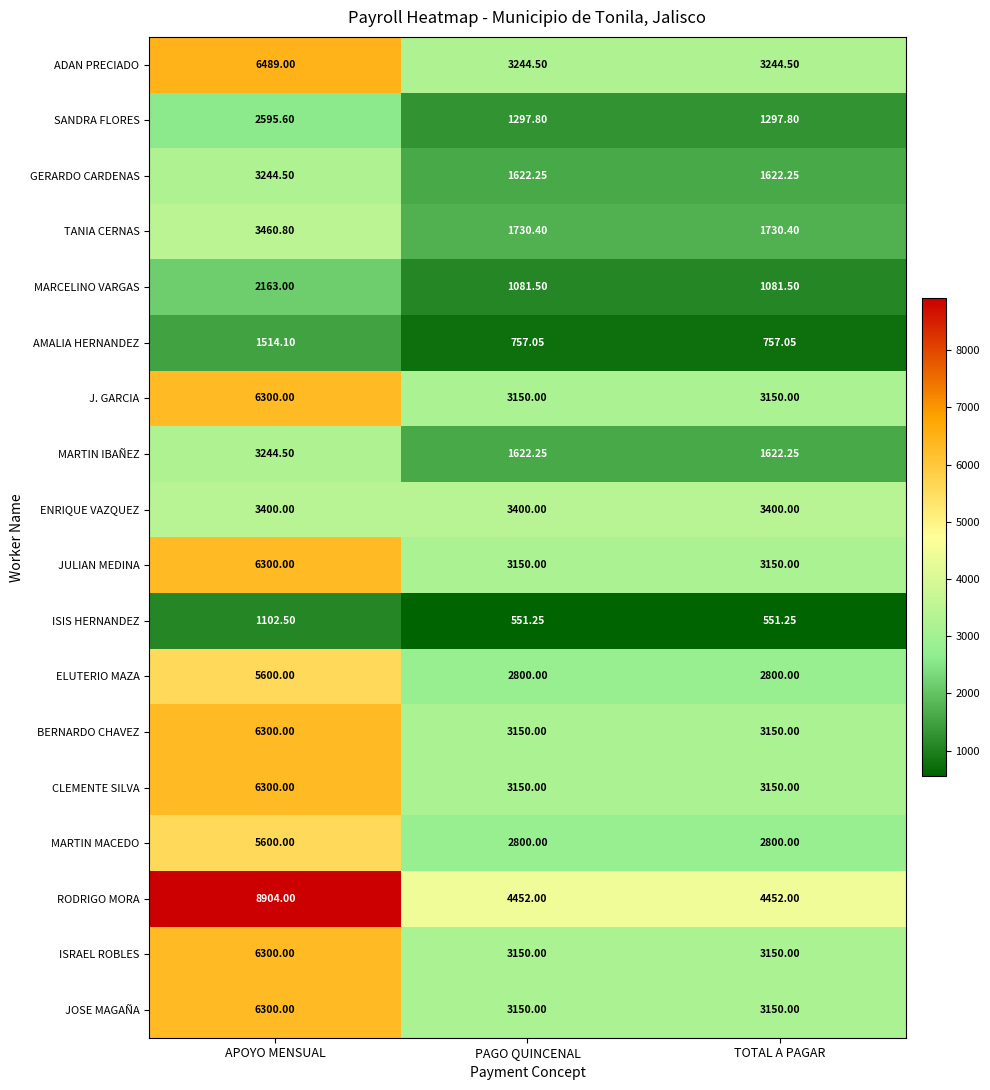

Which series has the largest total across all categories?

RODRIGO MORA